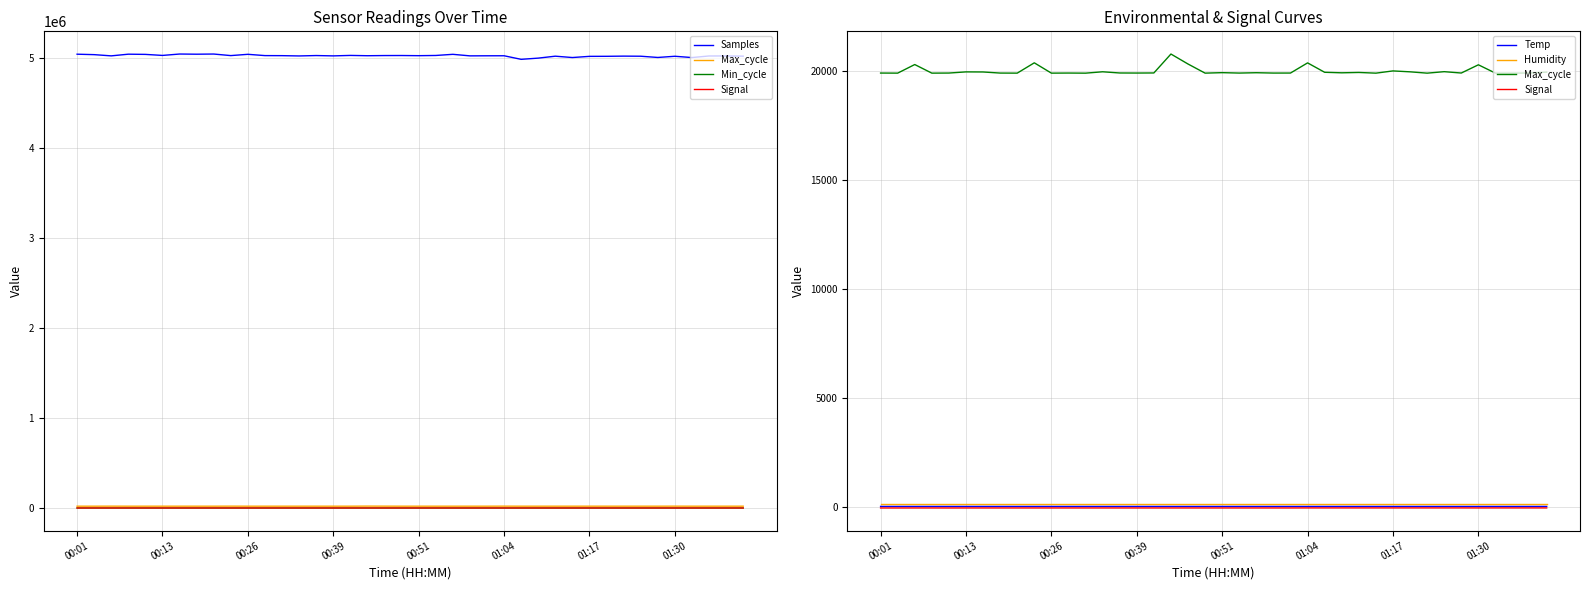

What are all the series names shown in the legend?

Samples, Max_cycle, Min_cycle, Signal, Temp, Humidity